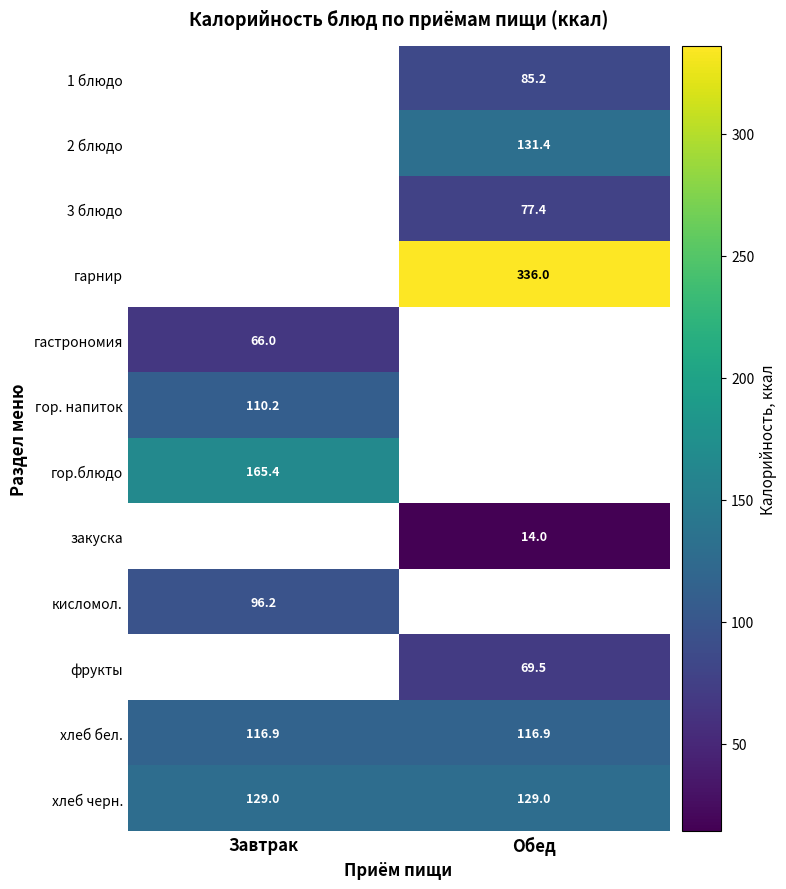

The value of хлеб черн. at Обед is 129.0. True or false?

True